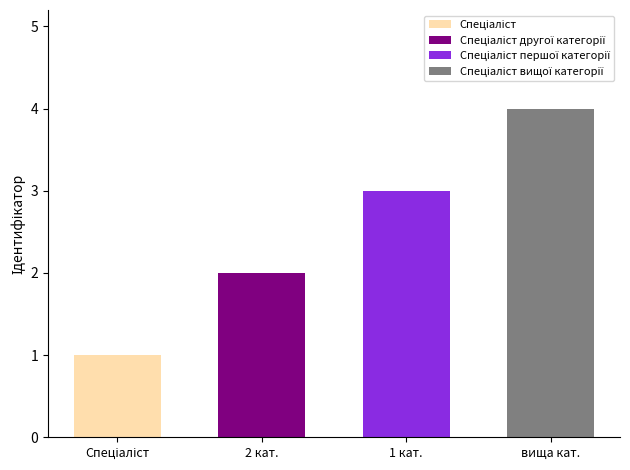

List the labels in order of value, largest first.

Спеціаліст вищої категорії, Спеціаліст першої категорії, Спеціаліст другої категорії, Спеціаліст